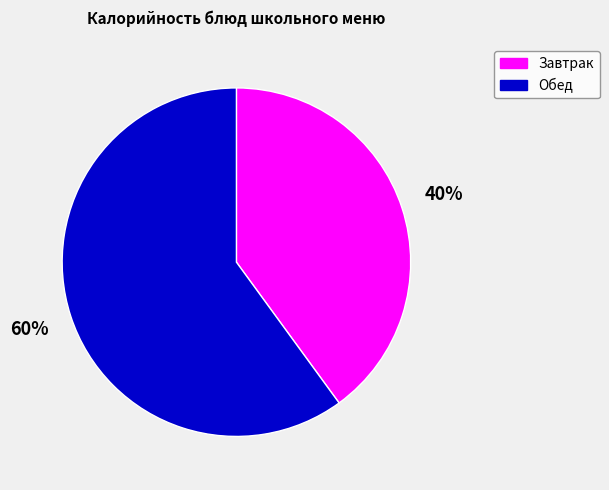

To the nearest percent, what is the difference between the largest and smallest slice percentages?

20%